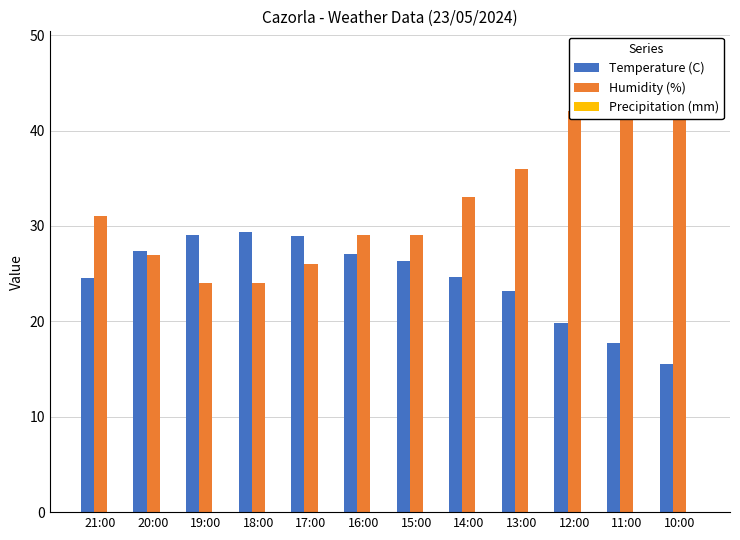

What value does the Humidity (%) series have at 18:00?

24.0